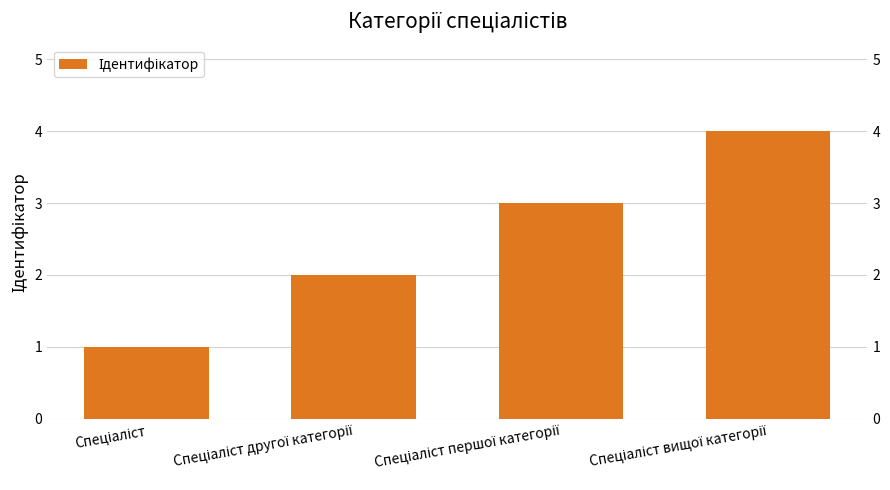

Approximately how many times larger is the value at Спеціаліст першої категорії compared to Спеціаліст?

3.0